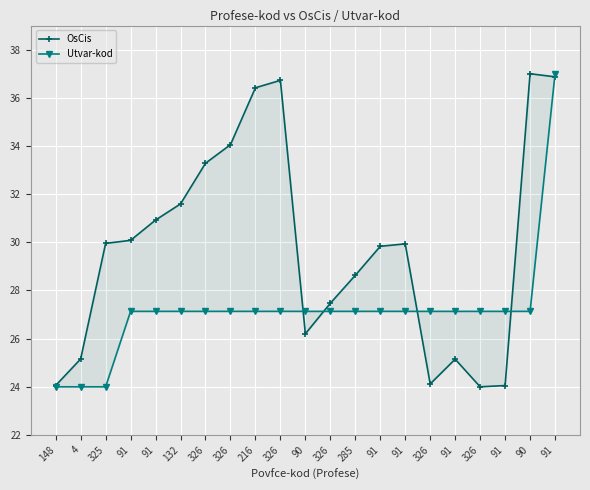

True or false: Utvar-kod and OsCis intersect in this chart.

True